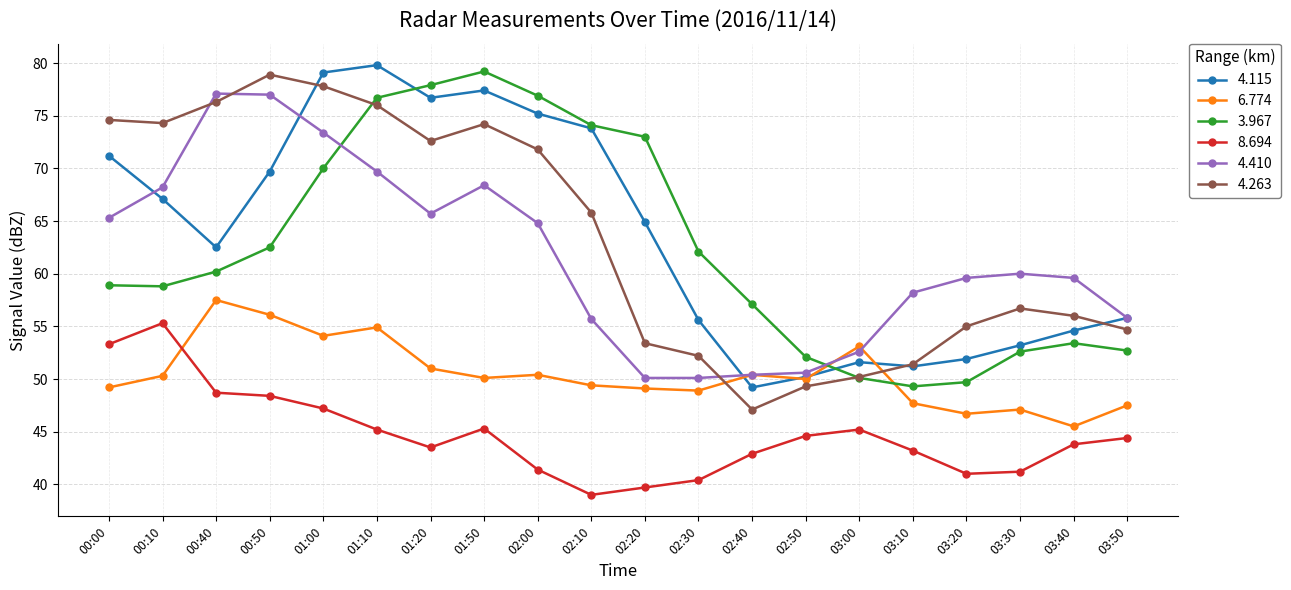

What is the spread (max minus min) of values at 00:10?

24.0